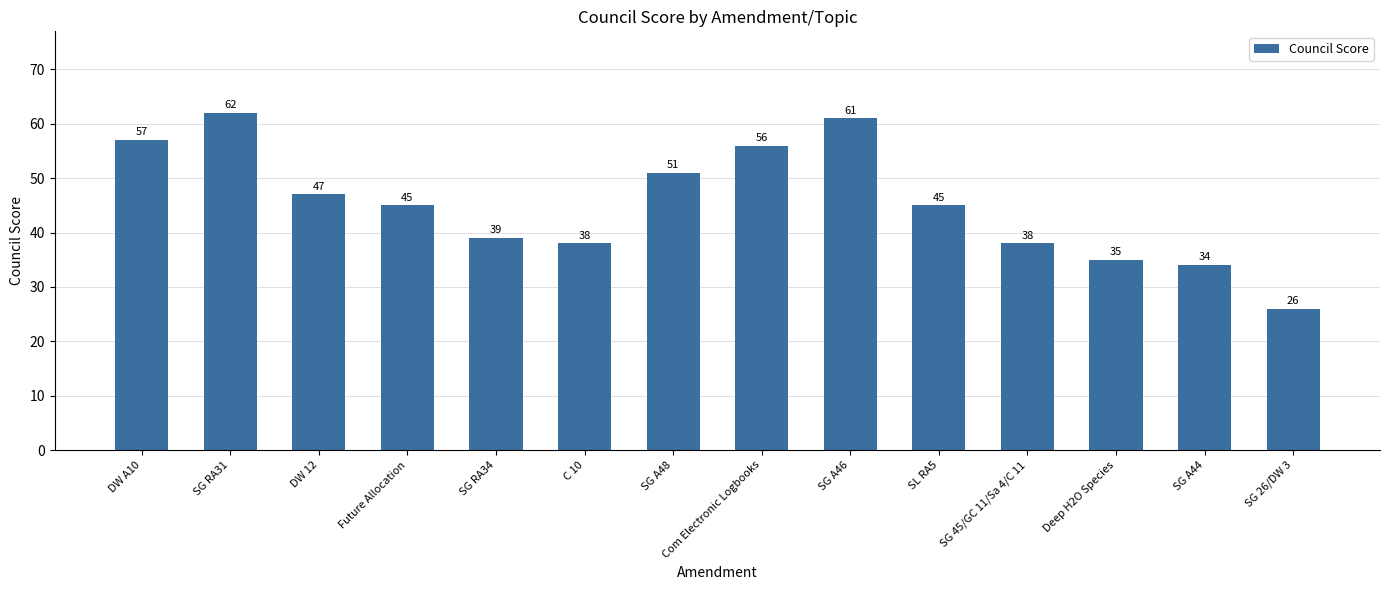

What is the smallest value displayed?

26